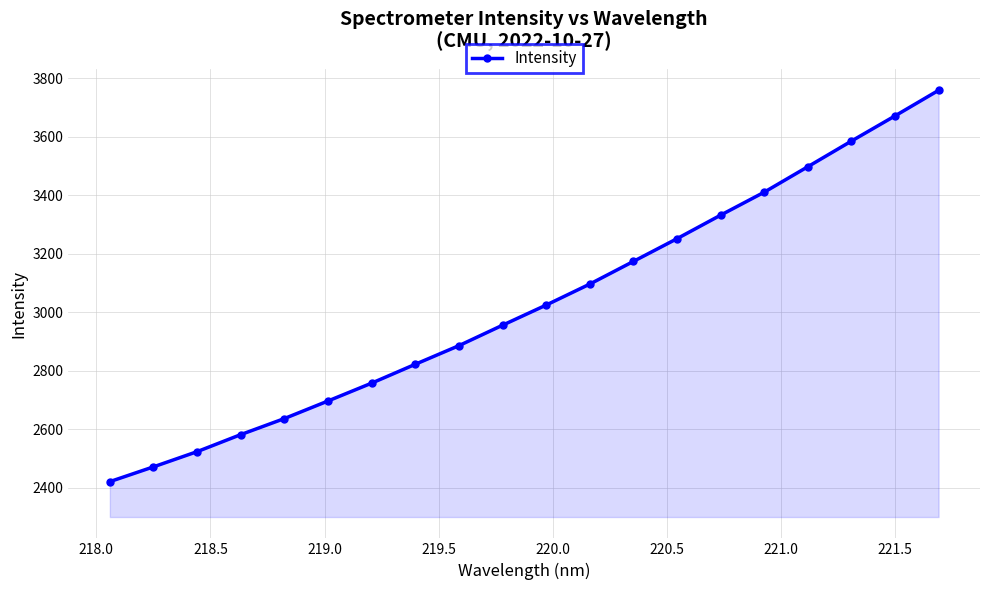

What is the maximum value shown in the chart?

3758.8